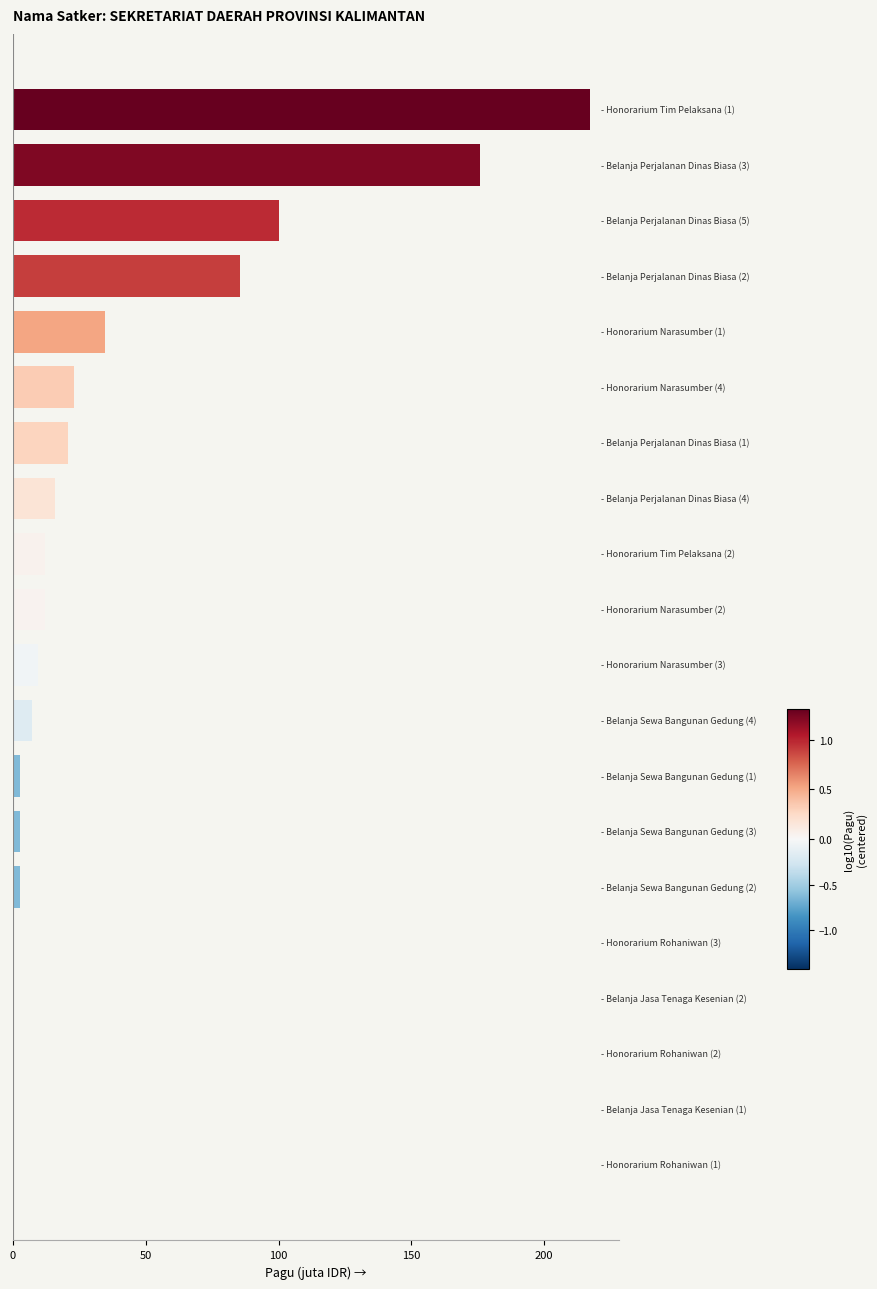

What is the sum of all values?

723.1